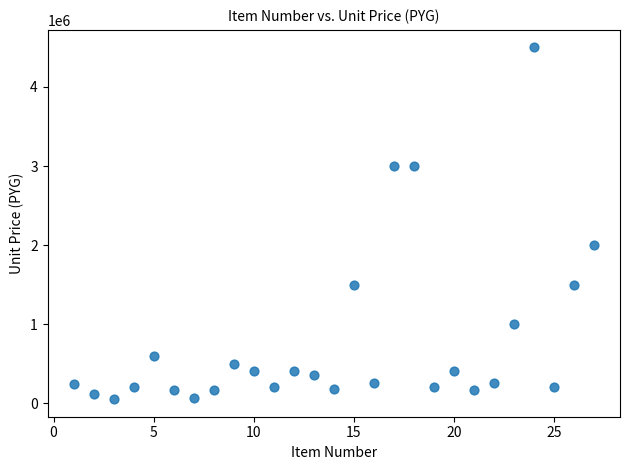

What Y value in the scatter plot is closest to 2275000?

2000000